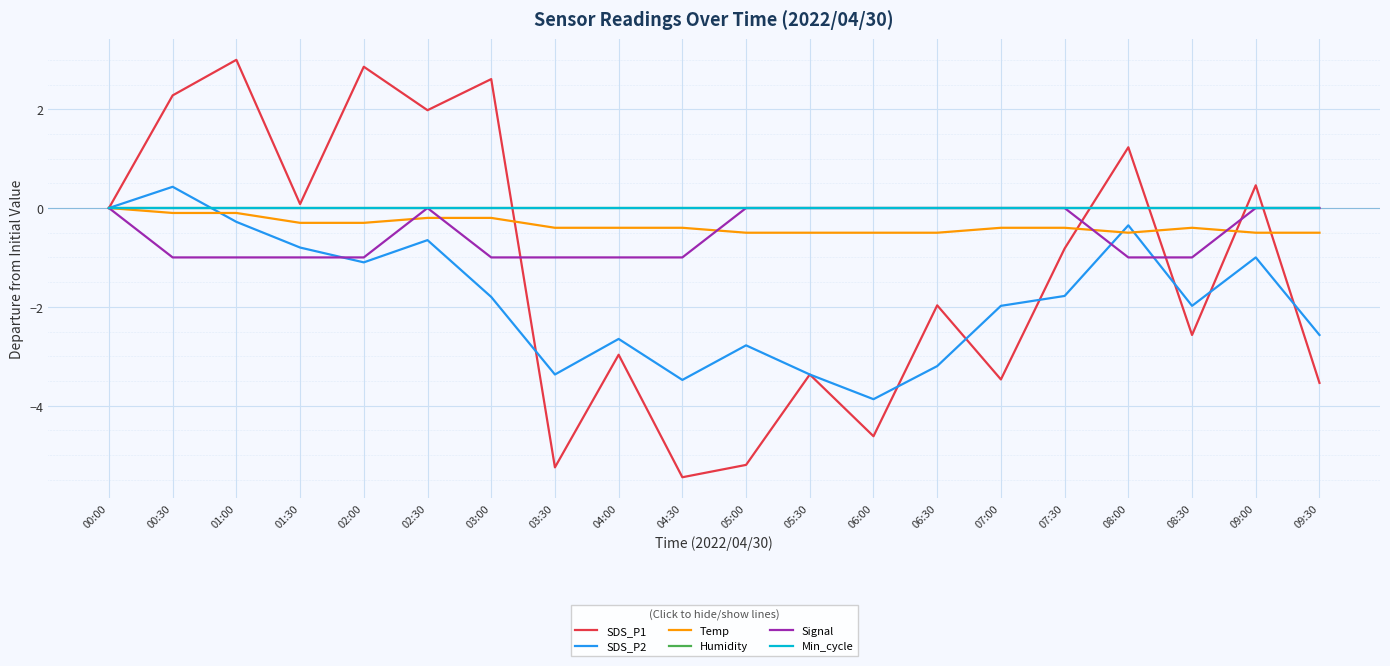

In SDS_P1, how many points are higher than both neighbors (excluding endpoints)?

8